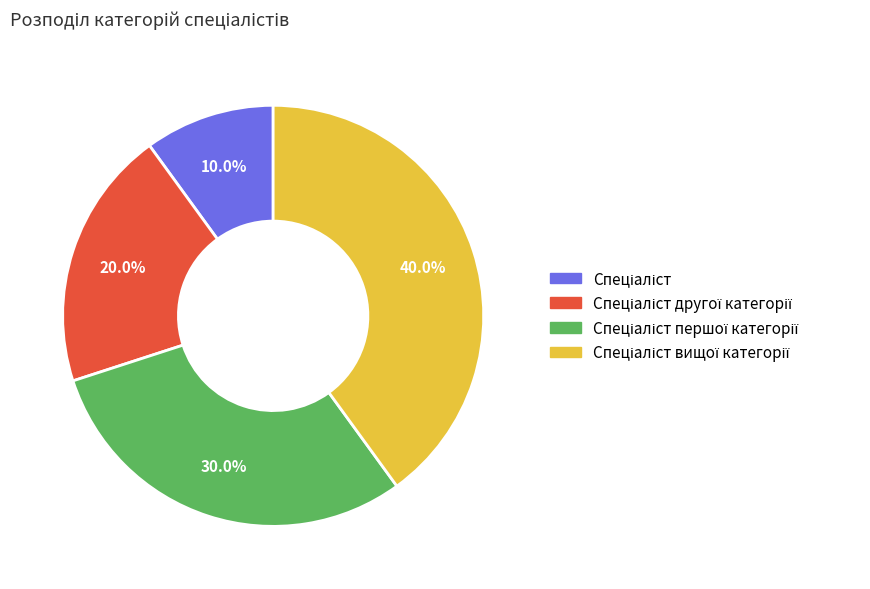

Is there a majority slice in this chart?

No